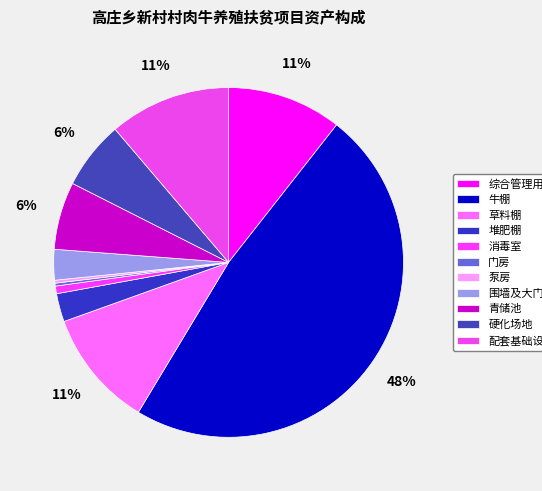

What is the smallest slice in the pie chart?

门房